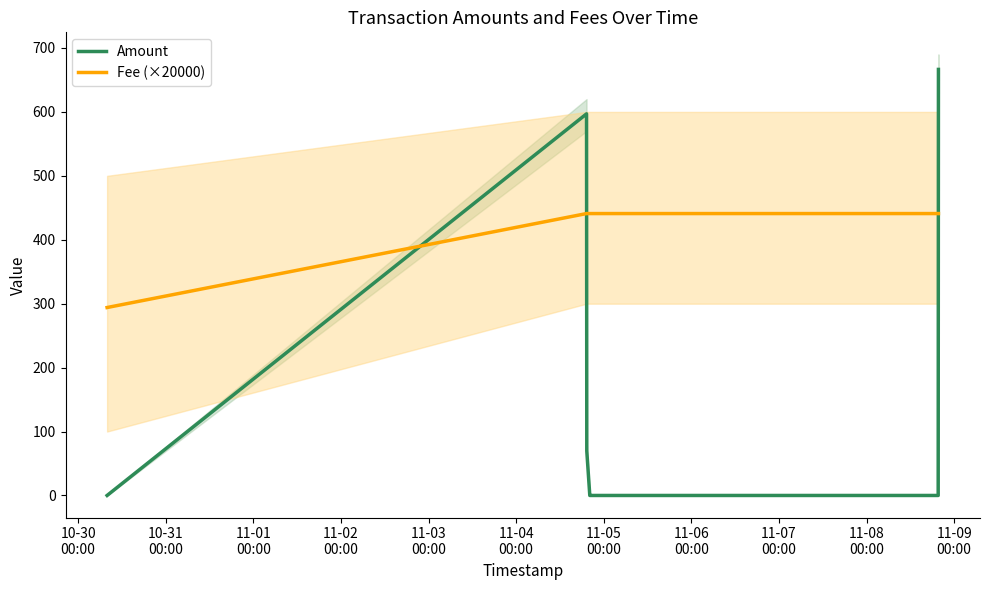

What is the minimum value for Fee (×20000)?

294.0